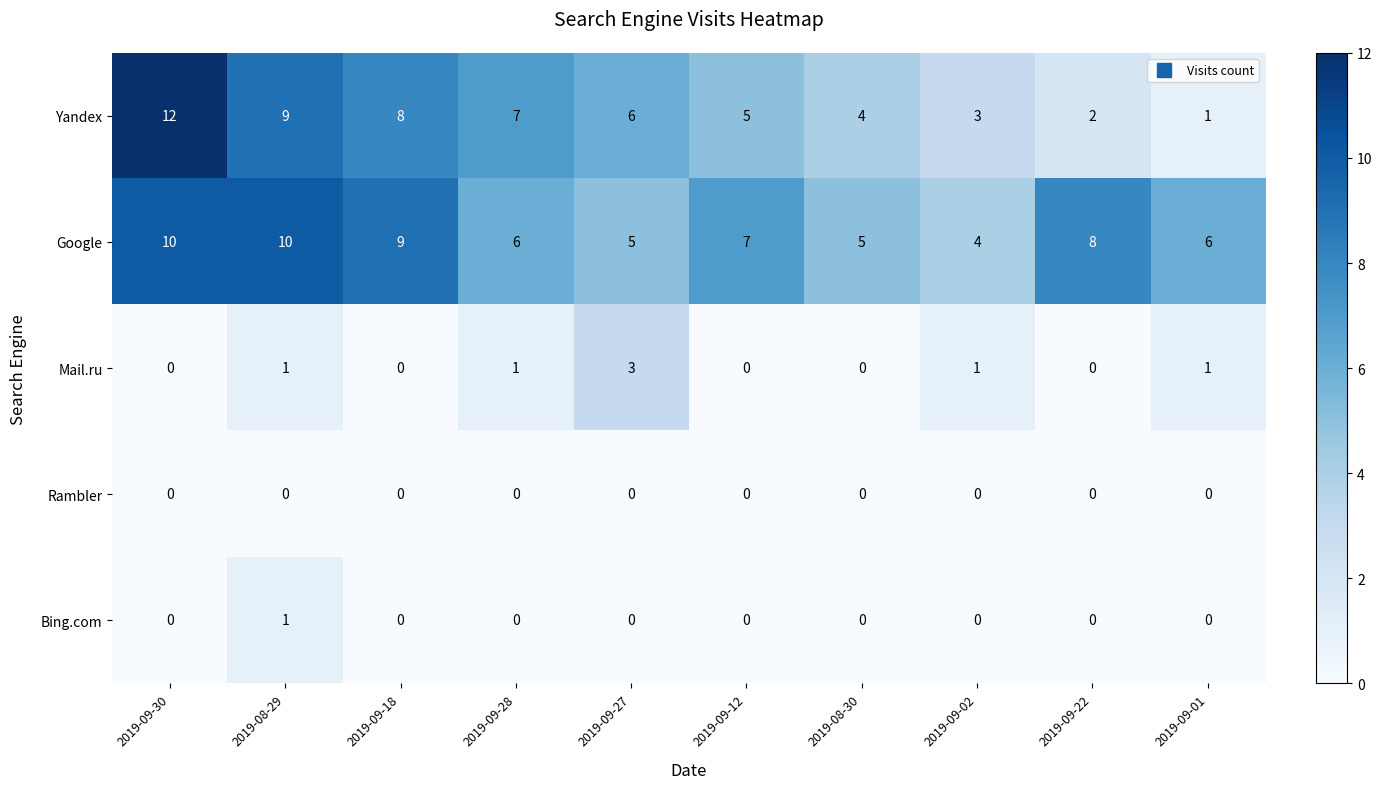

At which label does Google first exceed 7?

2019-09-30